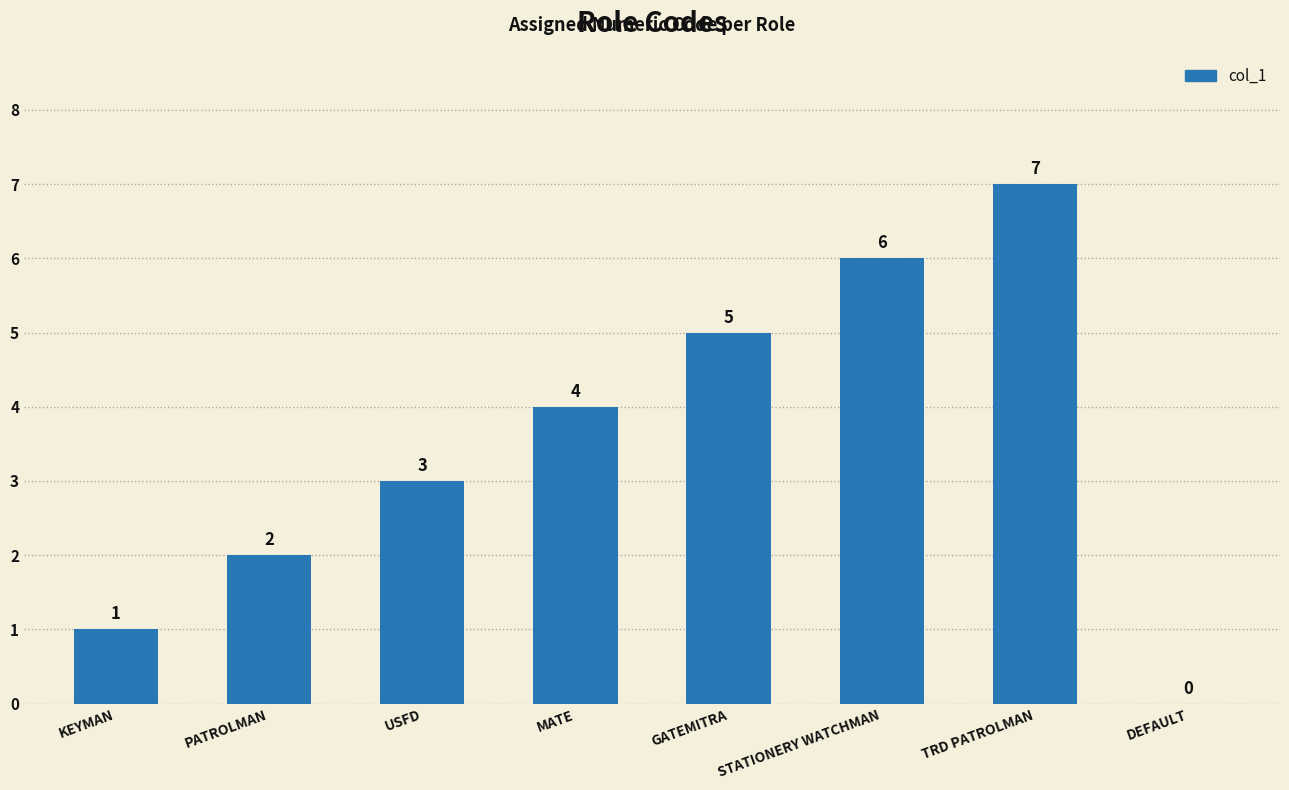

Is it true that the value at STATIONERY WATCHMAN is 11?

False